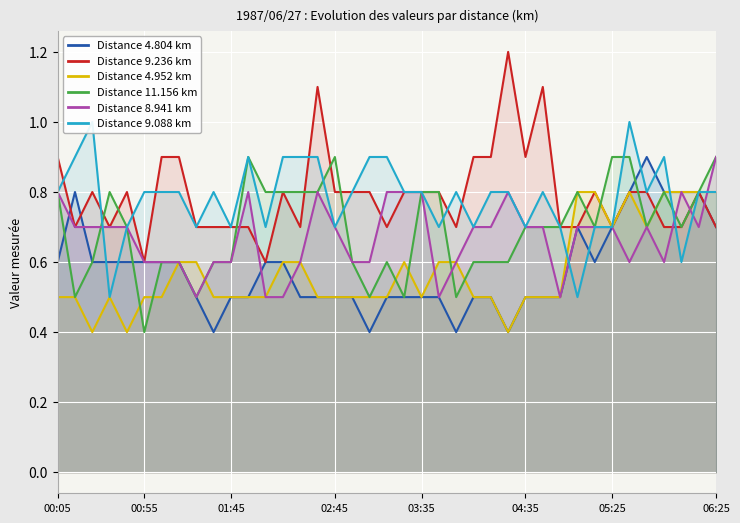

Which series has the largest total across all categories?

Distance 9.236 km